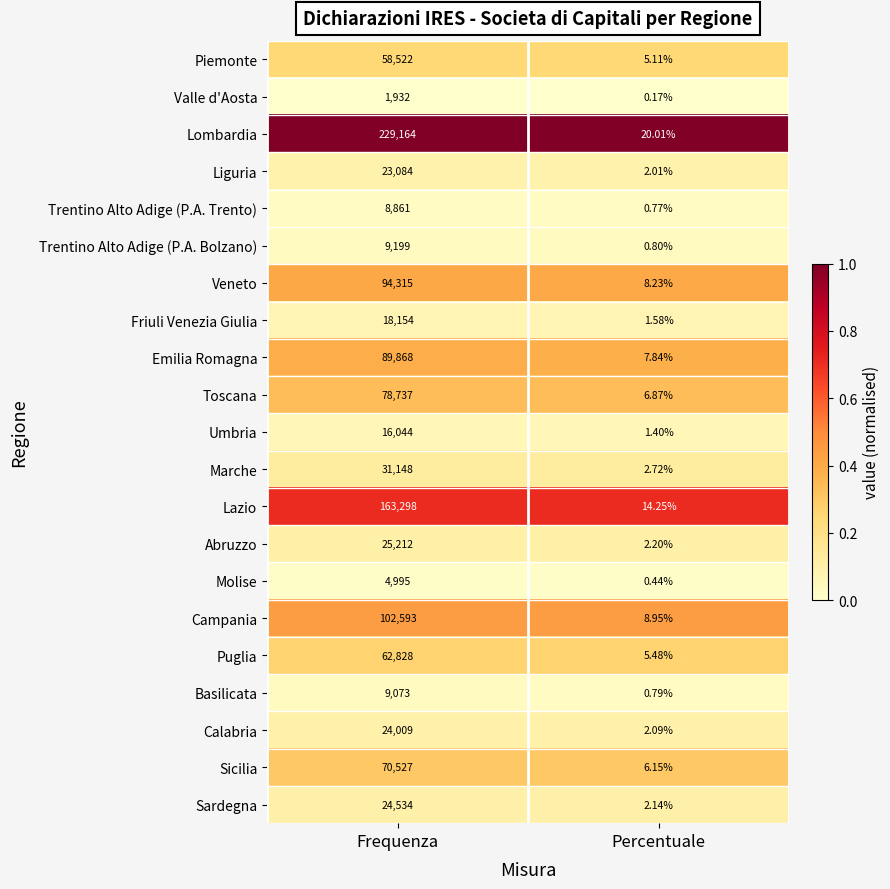

At Percentuale, list the series in order from largest to smallest.

Lombardia, Lazio, Campania, Veneto, Emilia Romagna, Toscana, Sicilia, Puglia, Piemonte, Marche, Abruzzo, Sardegna, Calabria, Liguria, Friuli Venezia Giulia, Umbria, Trentino Alto Adige (P.A. Bolzano), Basilicata, Trentino Alto Adige (P.A. Trento), Molise, Valle d'Aosta